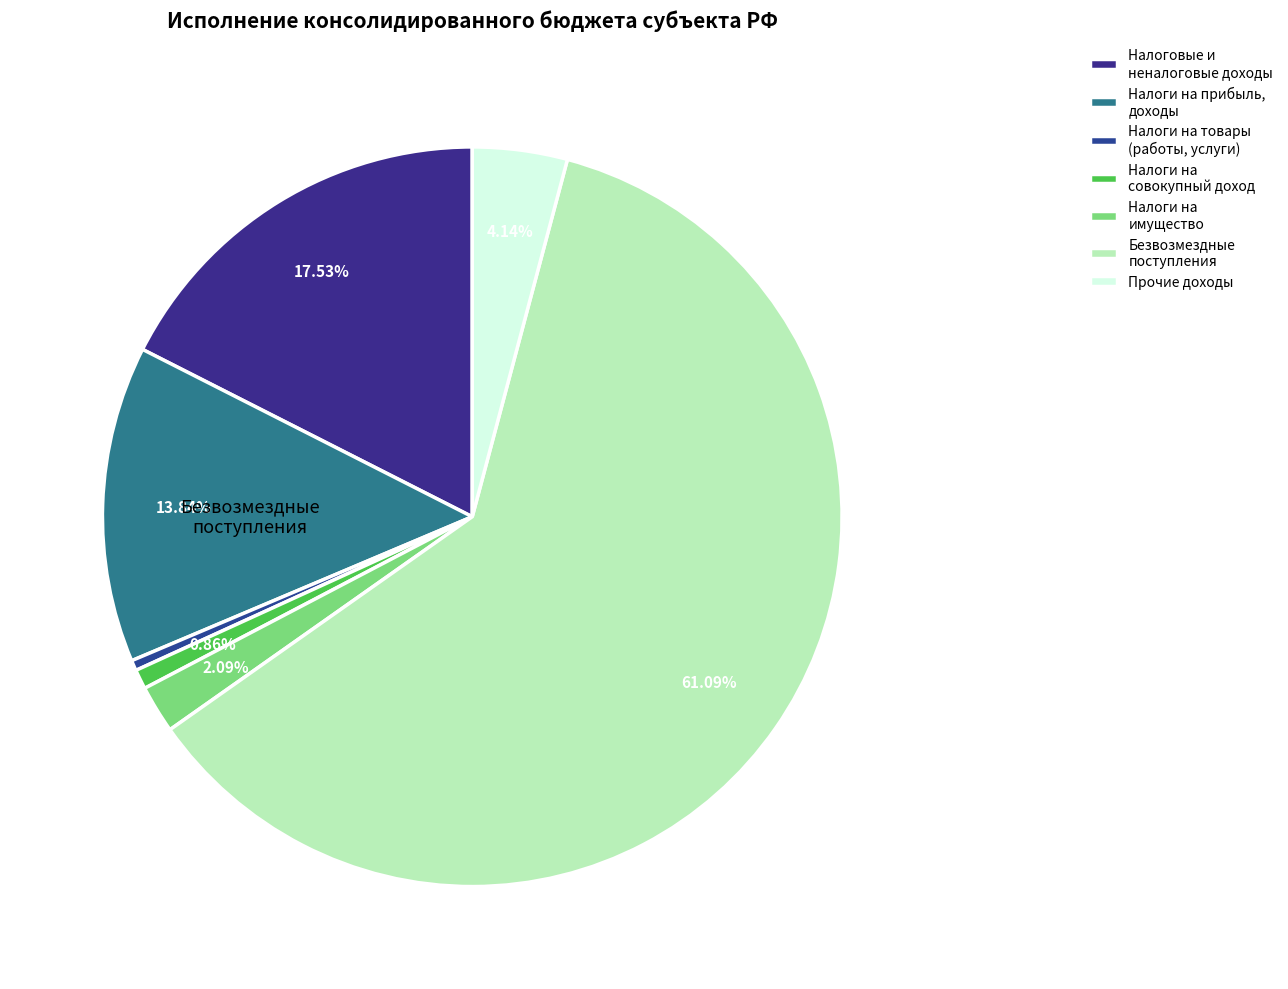

Count the number of slices in the pie.

7